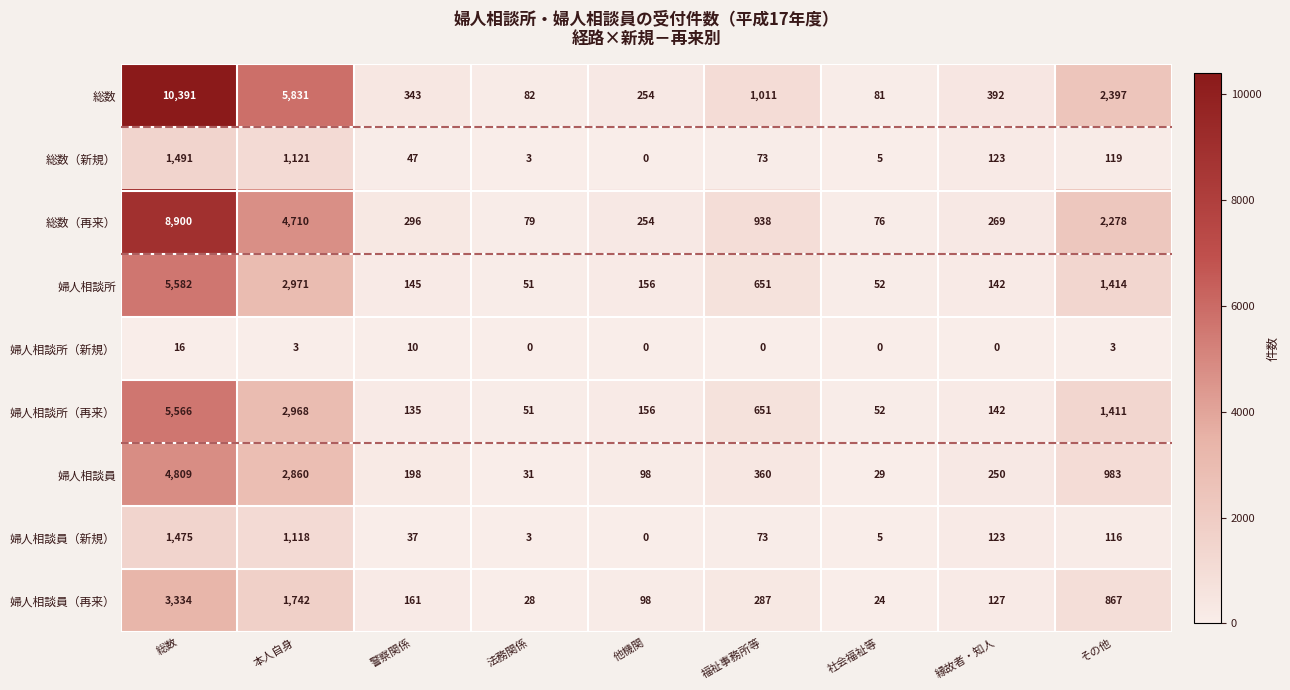

What is the greatest value displayed?

10391